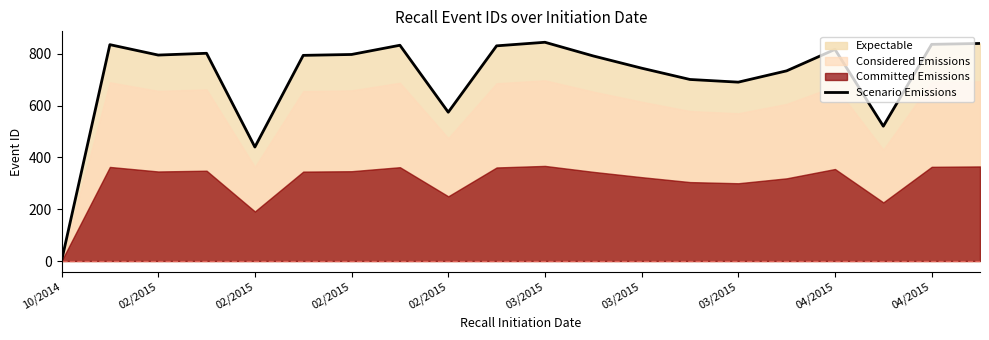

At which category does the data reach its first local valley?

02/2015